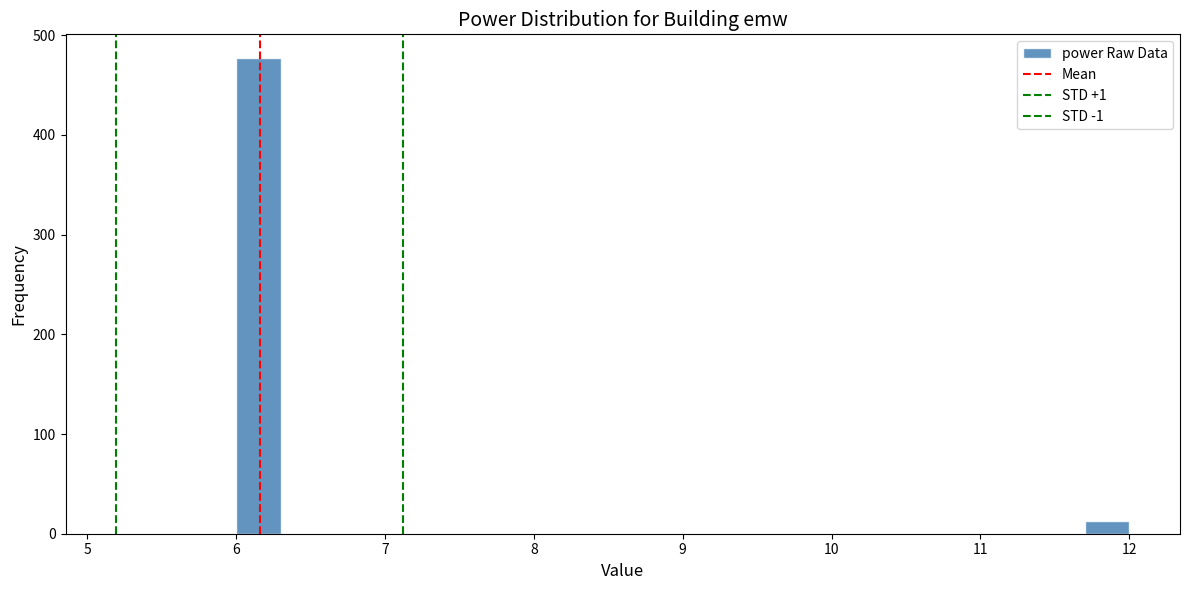

Read against the x-axis, roughly where is the centre of the tallest bar?

6.2